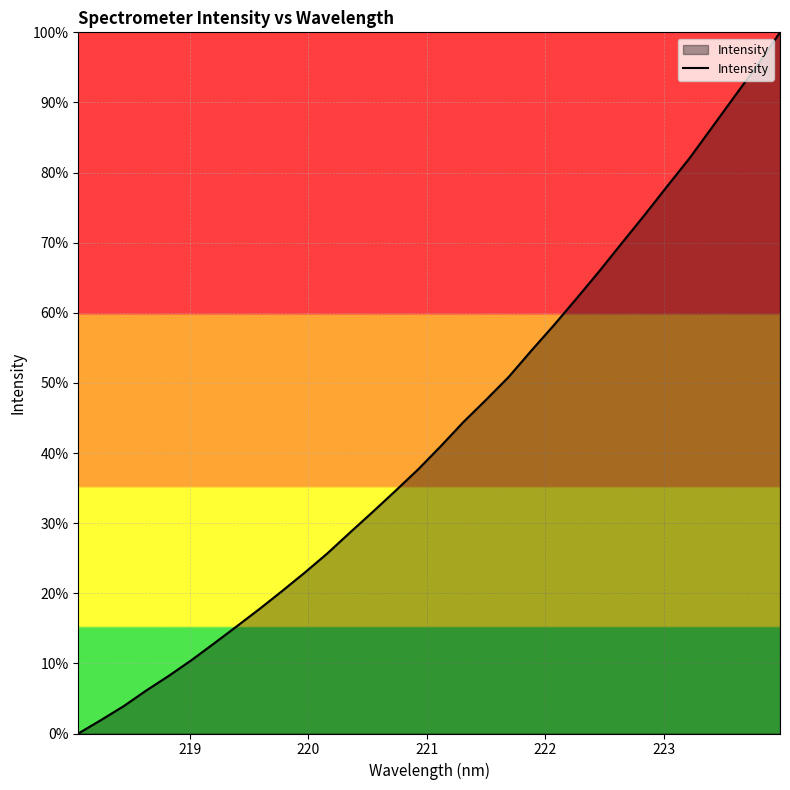

What is the maximum value shown in the chart?

100.0